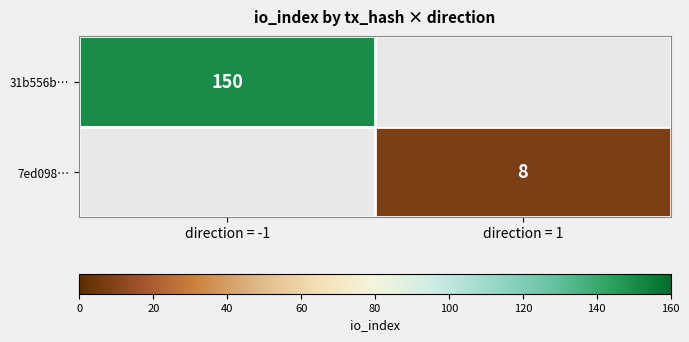

True or false: 7ed098… has a value of 5 at direction = 1.

False